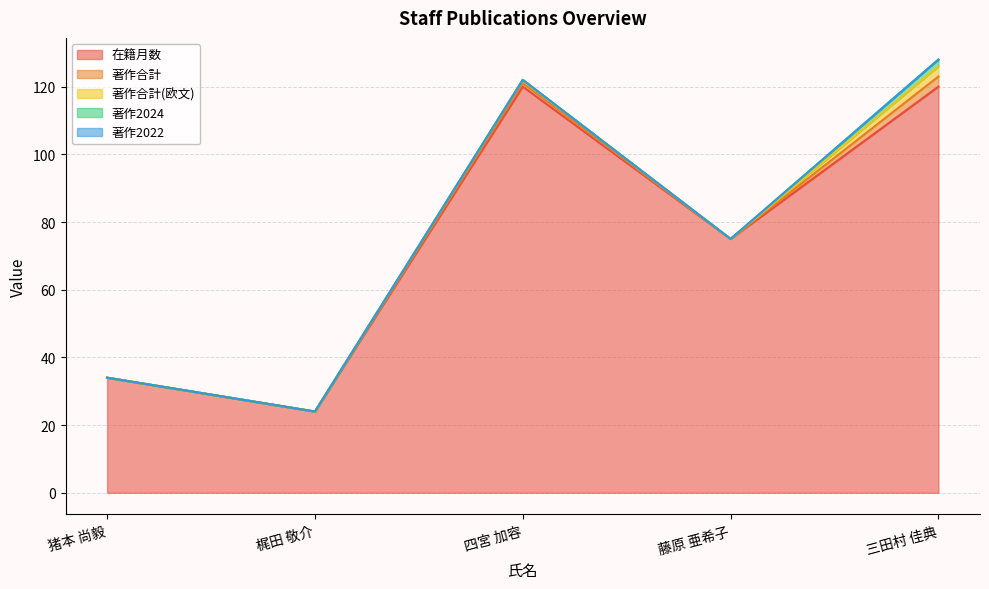

Rank the series at 四宮 加容 from highest to lowest value.

在籍月数, 著作合計, 著作合計(欧文), 著作2024, 著作2022